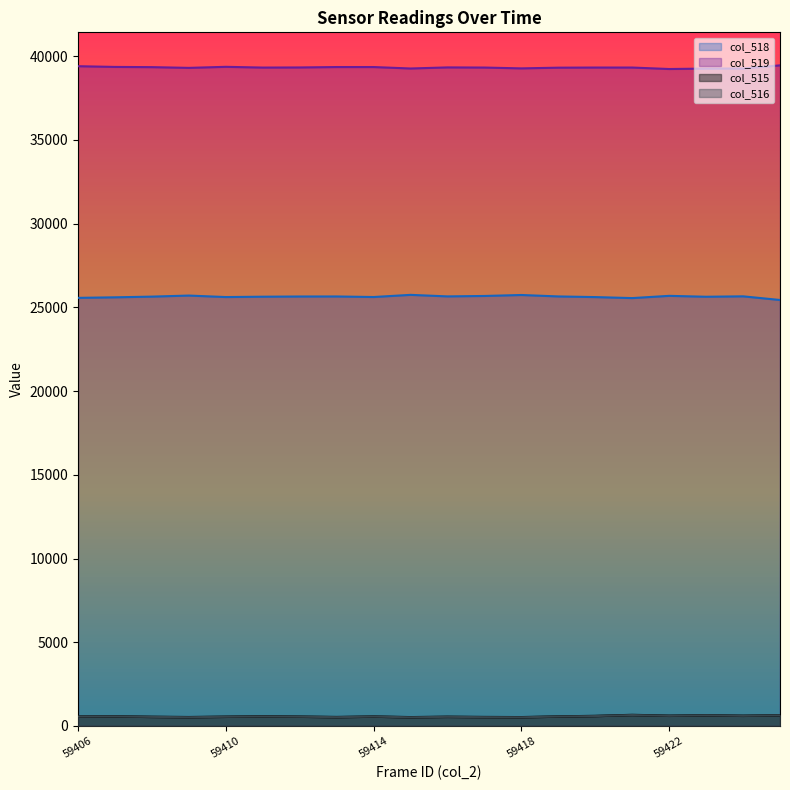

At which category does col_515 reach its first local valley?

59409